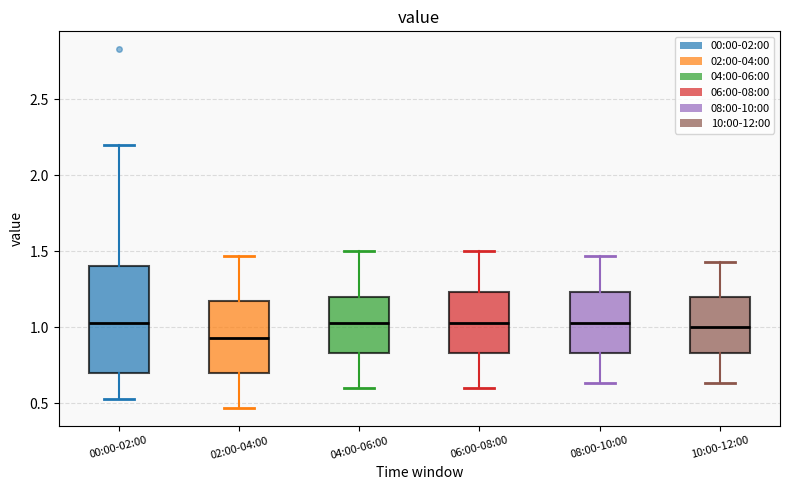

Reading left to right, read every box against the y-axis: the position of its median line, the range the box covers, and the ends of its whiskers. The values are not printed on the chart, so give them approximately, as read against the axis.

00:00-02:00: median 1.05, box 0.70 to 1.40, whiskers 0.55 to 2.20
02:00-04:00: median 0.95, box 0.70 to 1.15, whiskers 0.45 to 1.45
04:00-06:00: median 1.05, box 0.85 to 1.20, whiskers 0.60 to 1.50
06:00-08:00: median 1.05, box 0.85 to 1.25, whiskers 0.60 to 1.50
08:00-10:00: median 1.05, box 0.85 to 1.25, whiskers 0.65 to 1.45
10:00-12:00: median 1.00, box 0.85 to 1.20, whiskers 0.65 to 1.45